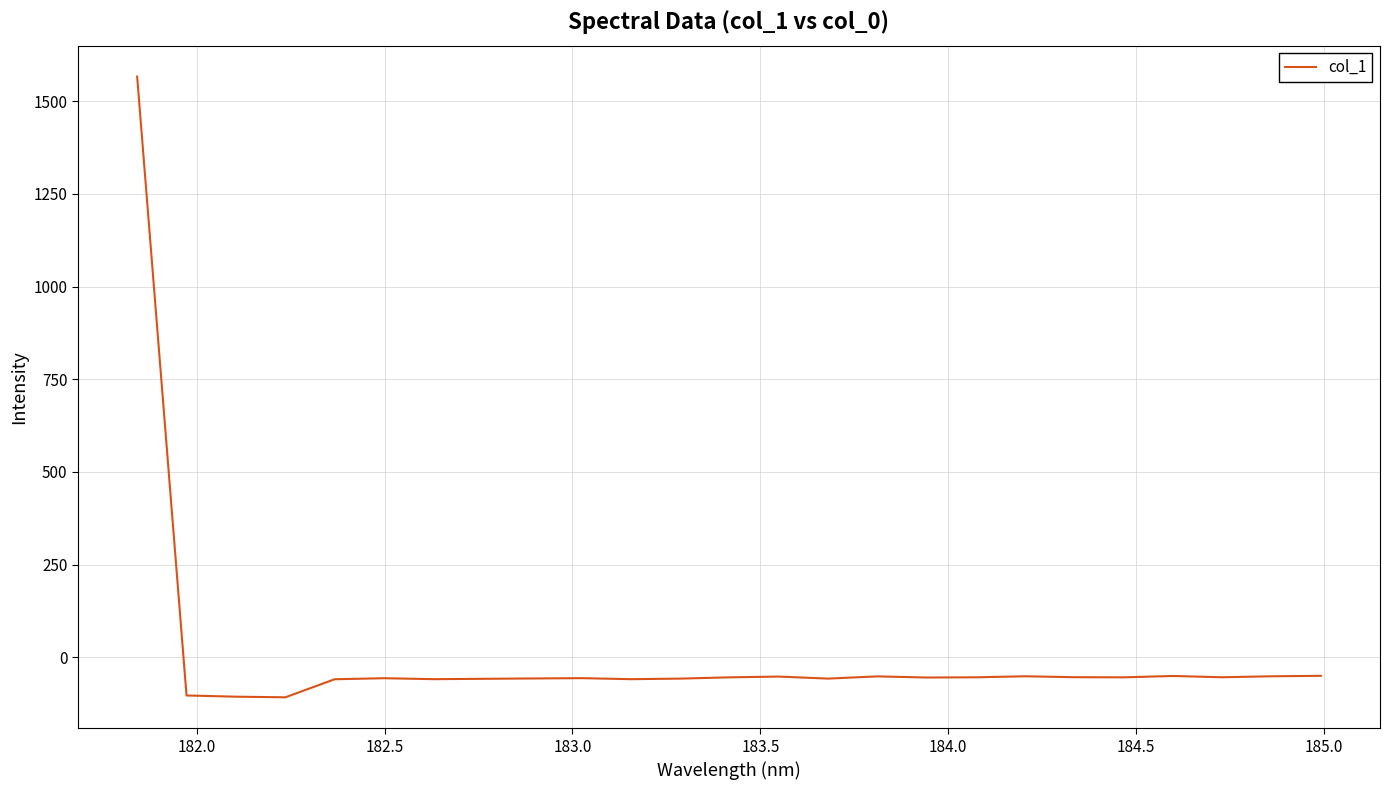

What is the maximum value shown in the chart?

1566.2